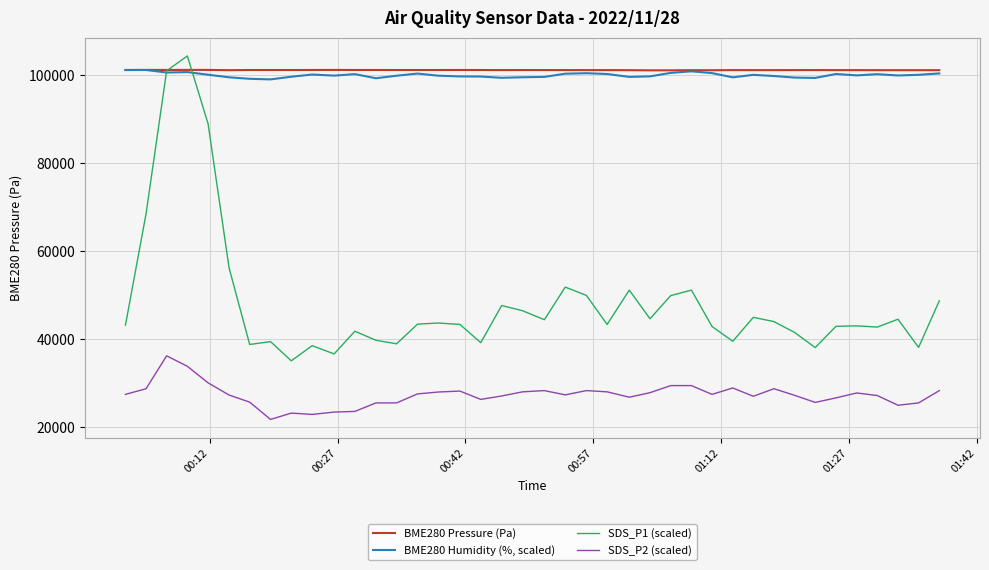

What is the smallest value displayed?

21812.4